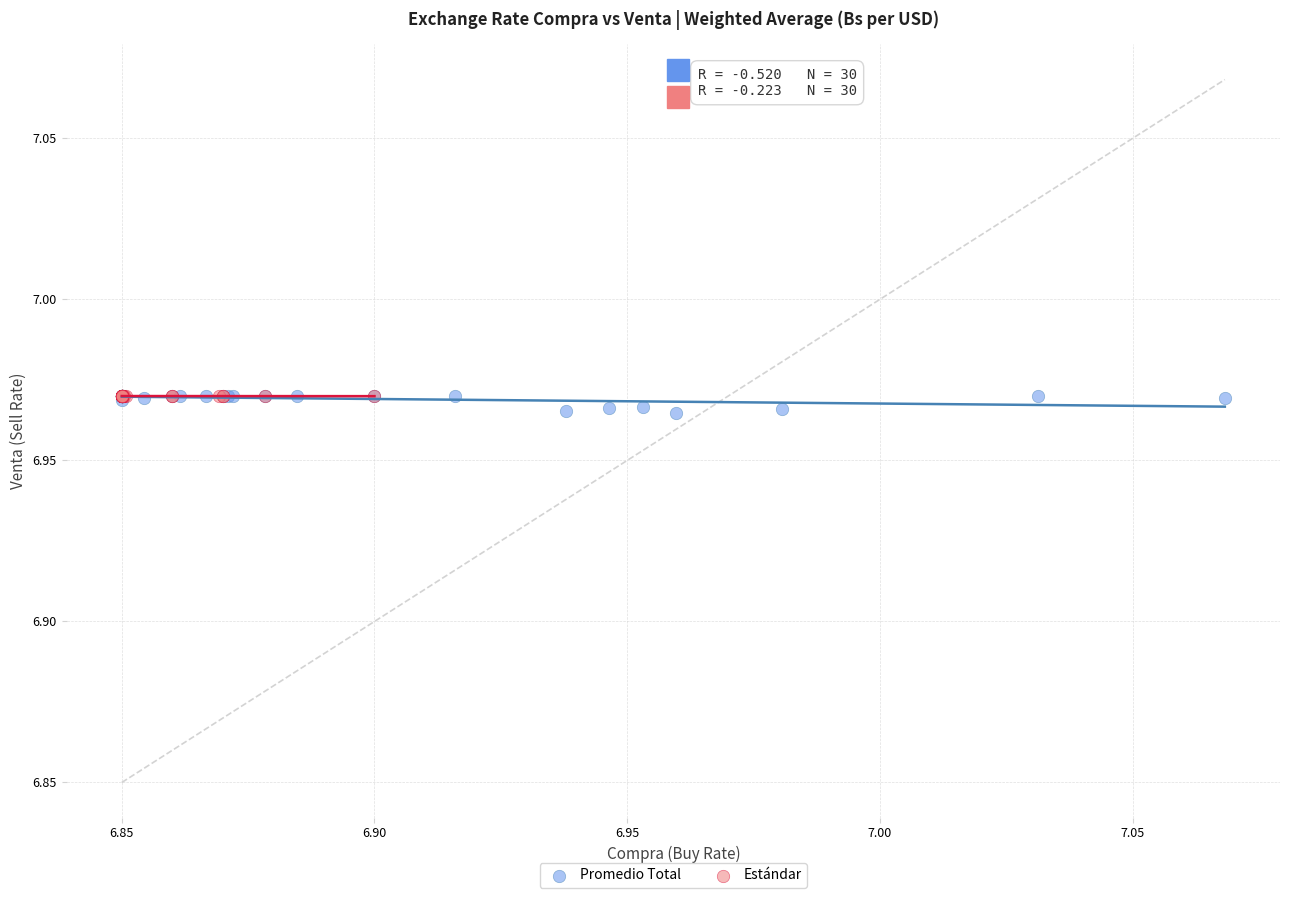

What are all the series names shown in the legend?

Promedio Total, Estándar